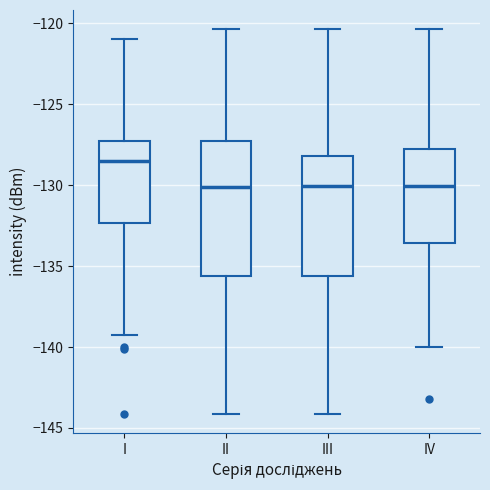

Reading left to right, read every box against the y-axis: the position of its median line, the range the box covers, and the ends of its whiskers. The values are not printed on the chart, so give them approximately, as read against the axis.

I: median -128.5, box -132.5 to -127.5, whiskers -139.0 to -121.0
II: median -130.0, box -135.5 to -127.5, whiskers -144.0 to -120.5
III: median -130.0, box -135.5 to -128.0, whiskers -144.0 to -120.5
IV: median -130.0, box -133.5 to -128.0, whiskers -140.0 to -120.5